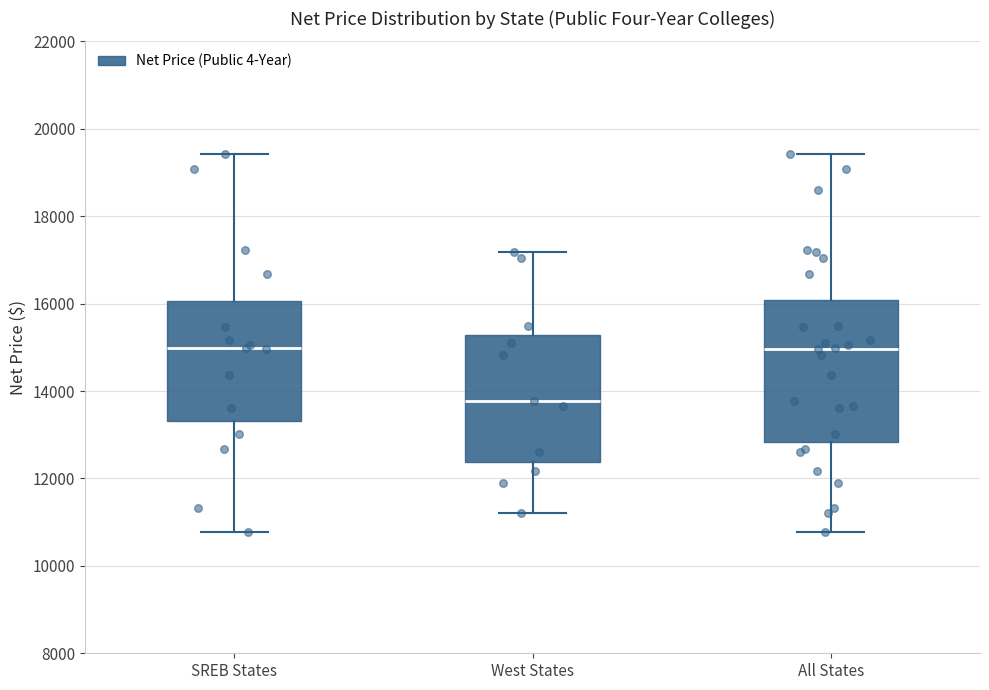

Which box is the tallest, from its lower edge to its upper edge?

All States